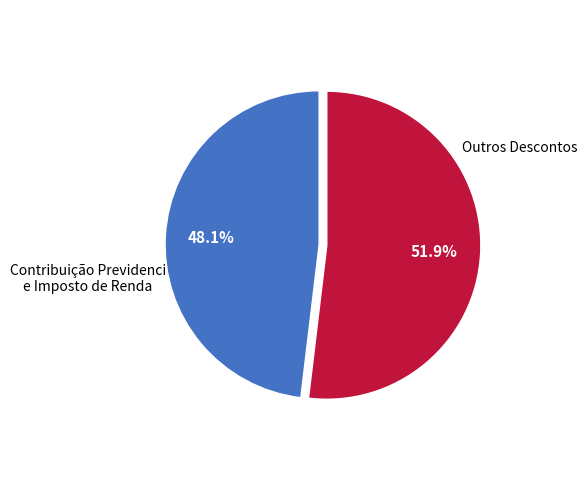

What is the ratio of the value at Contribuição Previdenci e Imposto de Renda to the value at Outros Descontos?

0.9